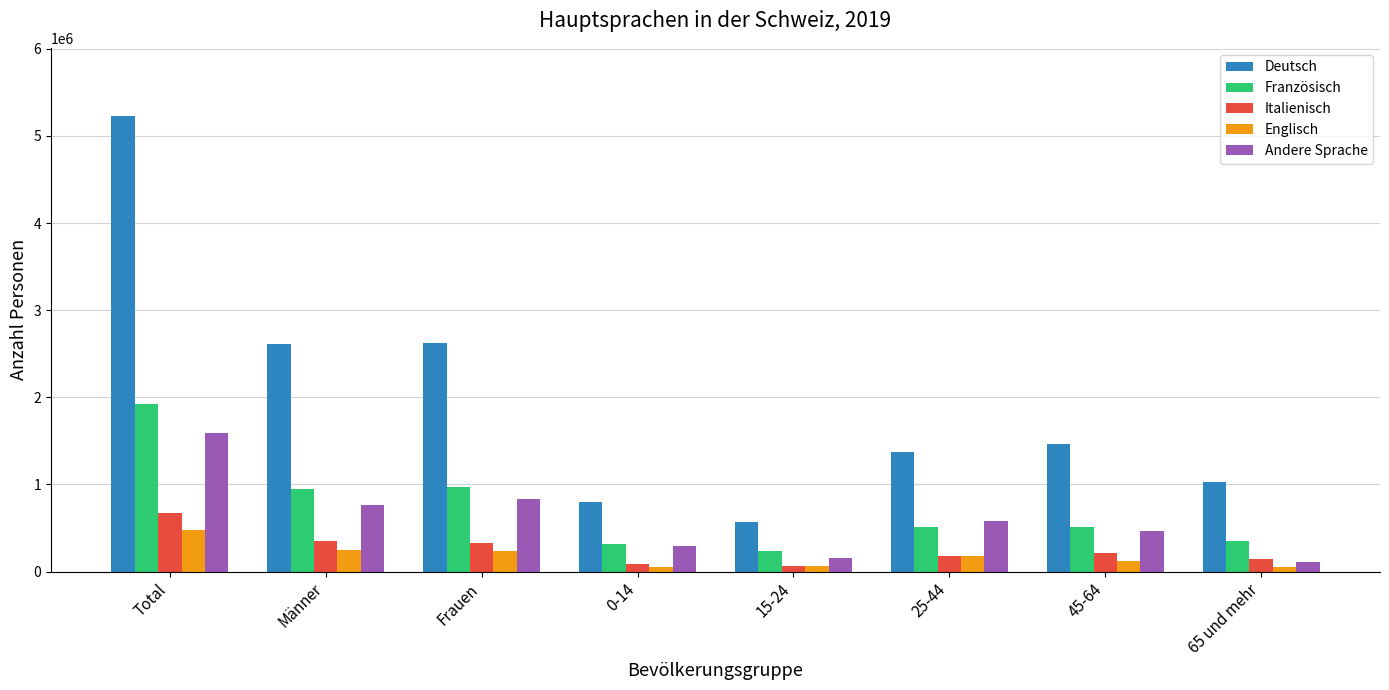

Is it true that Andere Sprache equals 458345.7 at Männer?

False